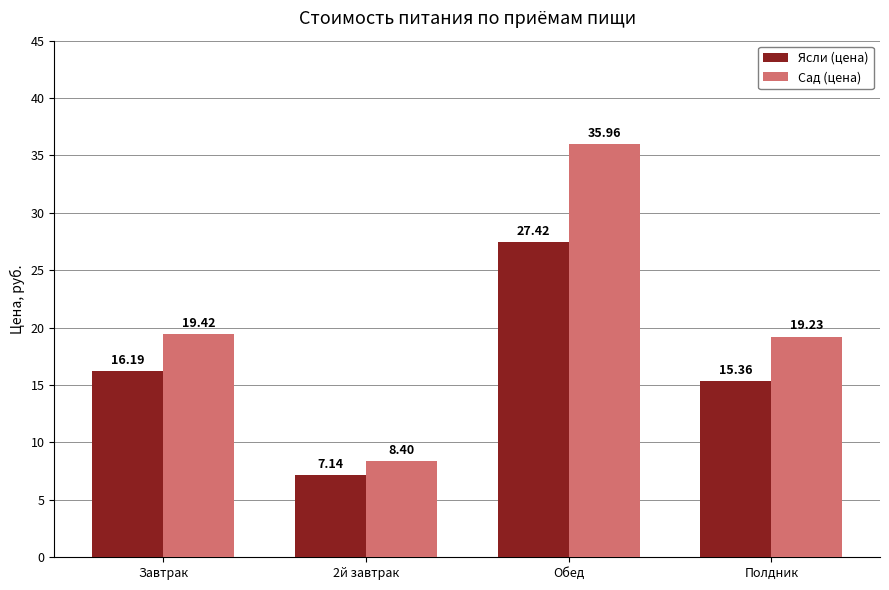

List the series in order of their peak value, highest first.

Сад (цена), Ясли (цена)